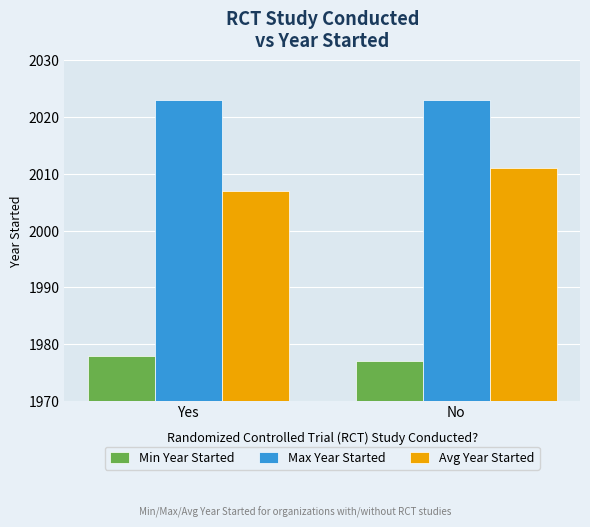

What is the total value across all series at Yes?

6008